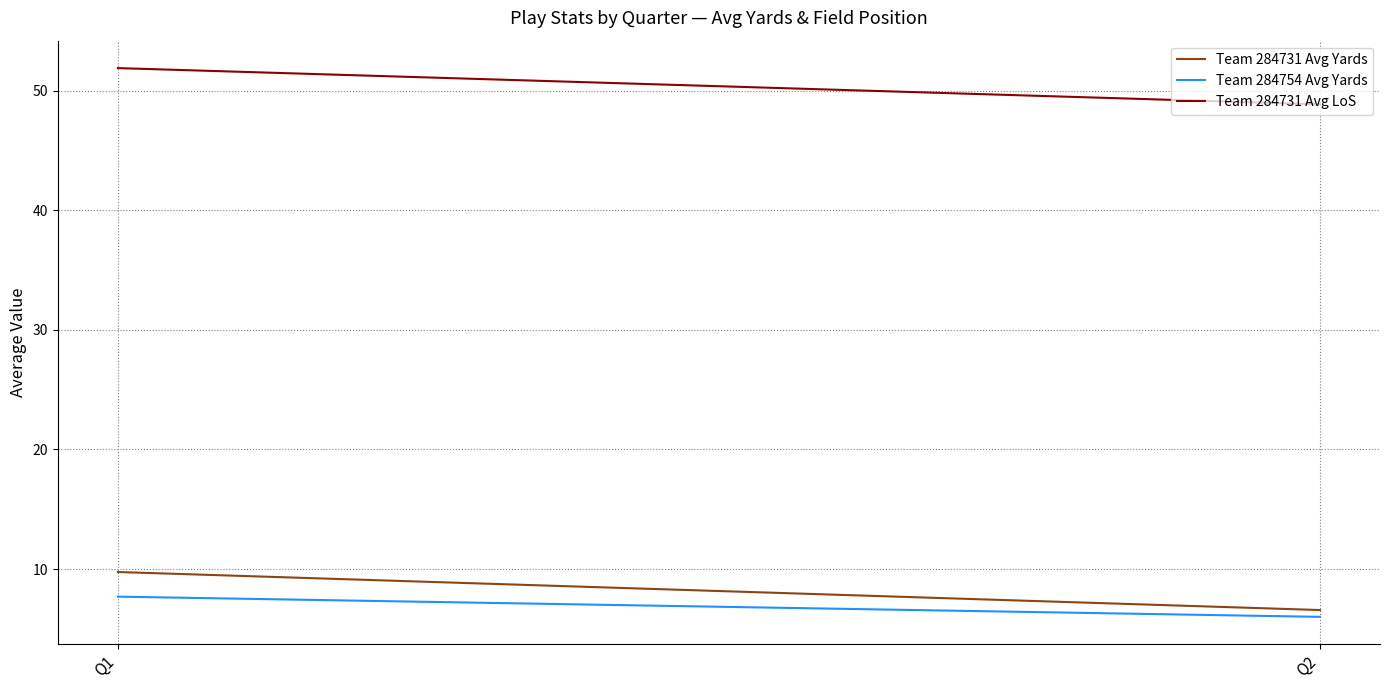

Rank the categories by Team 284731 Avg LoS value from highest to lowest.

Q1, Q2